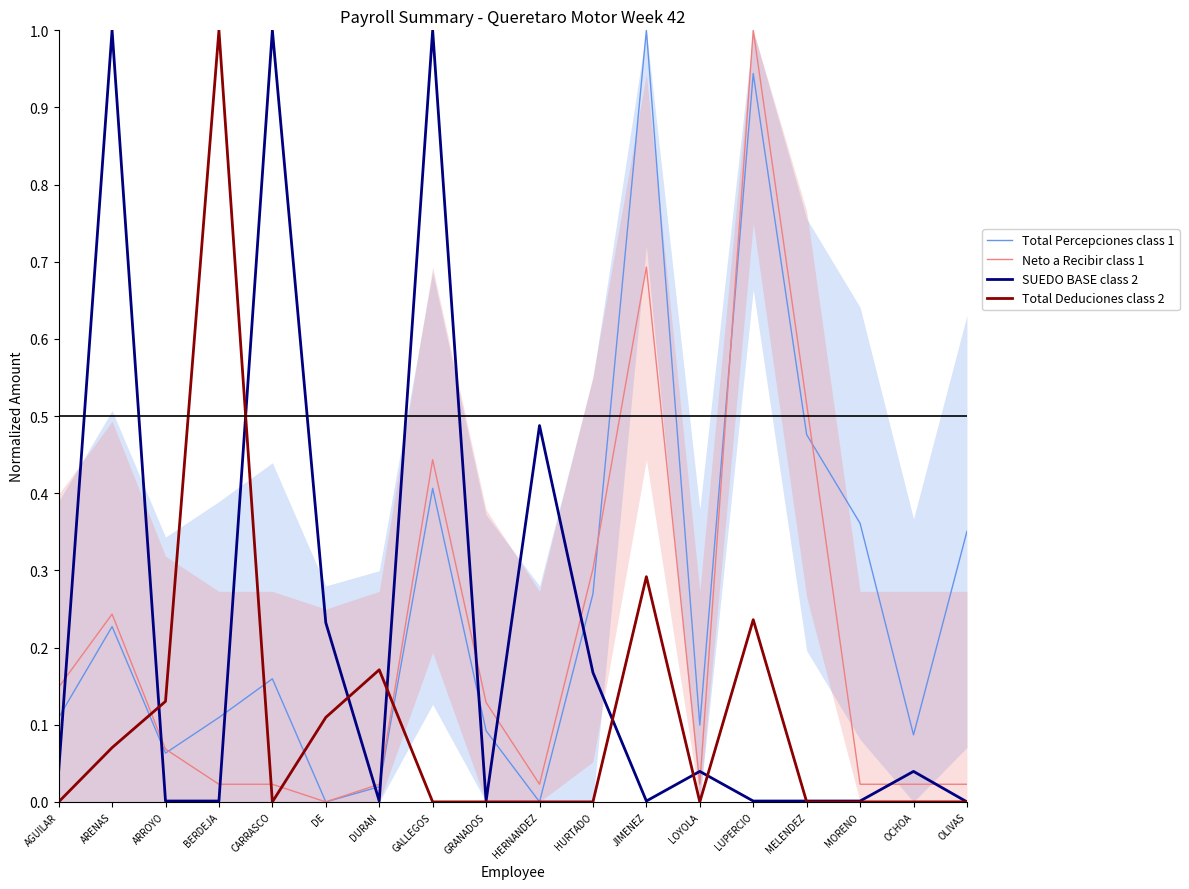

Where do Neto a Recibir class 1 and SUEDO BASE class 2 first cross each other?

AGUILAR and ARENAS